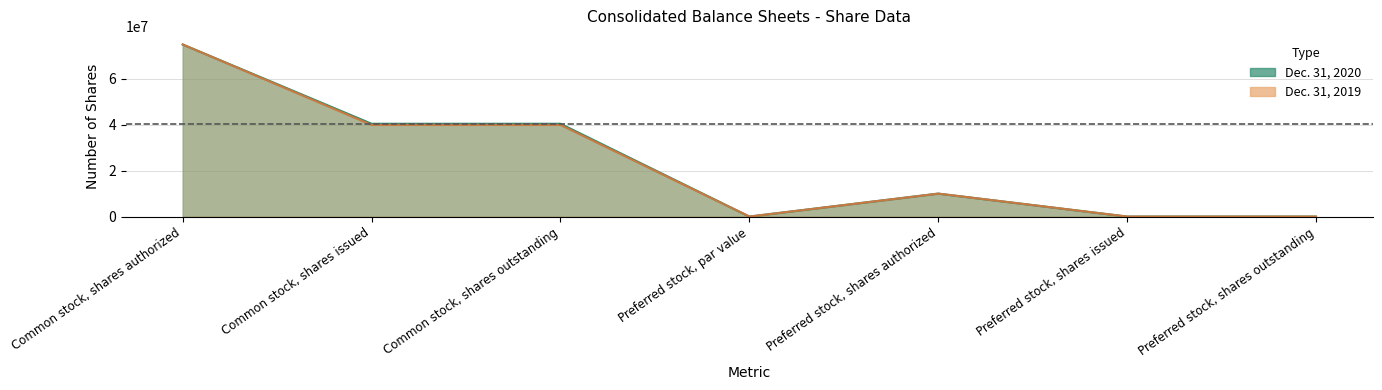

Which has a higher value, Common stock, shares issued or Preferred stock, shares issued?

Common stock, shares issued